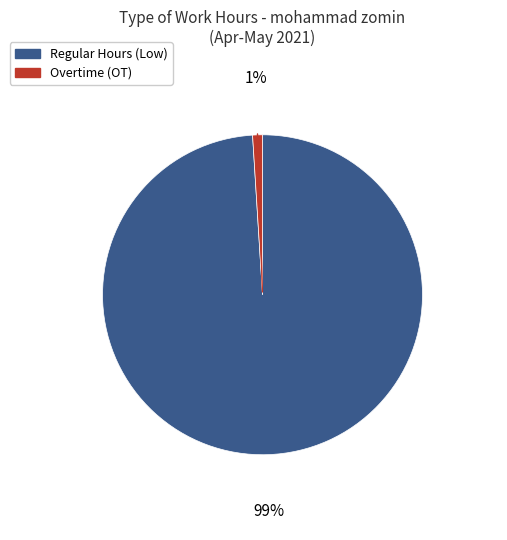

Count the number of slices in the pie.

2